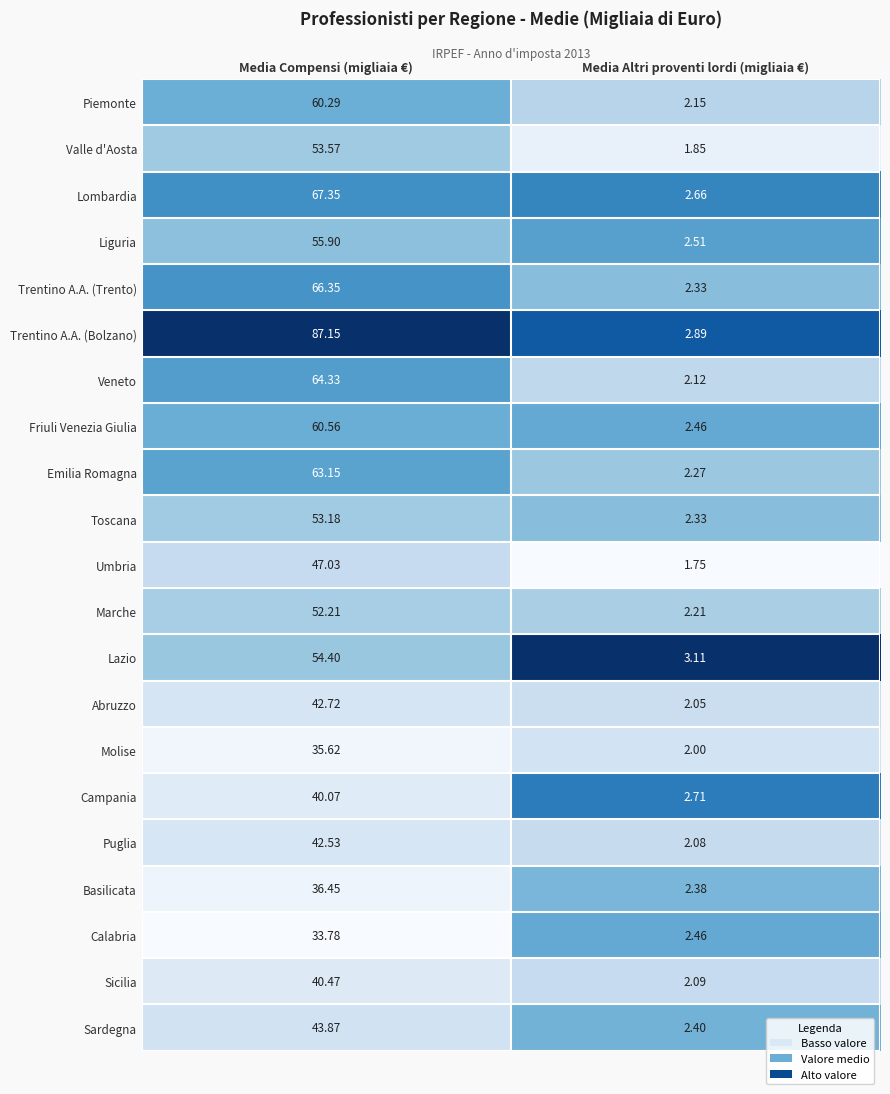

Between Media Compensi (migliaia €) and Media Altri proventi lordi (migliaia €), which series saw the biggest shift?

Trentino A.A. (Bolzano)